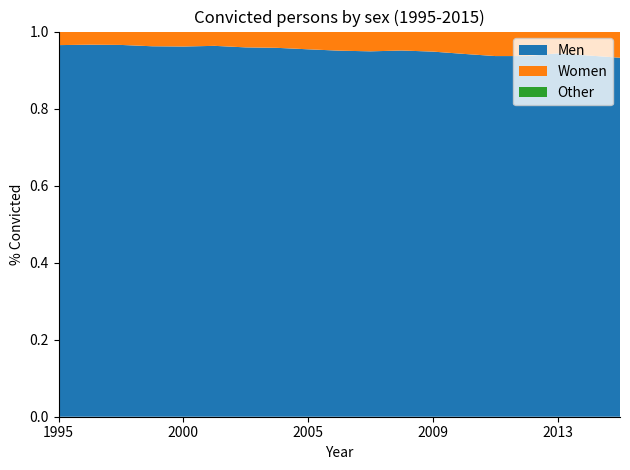

The Men series shows 0.4 at 2013. True or false?

False